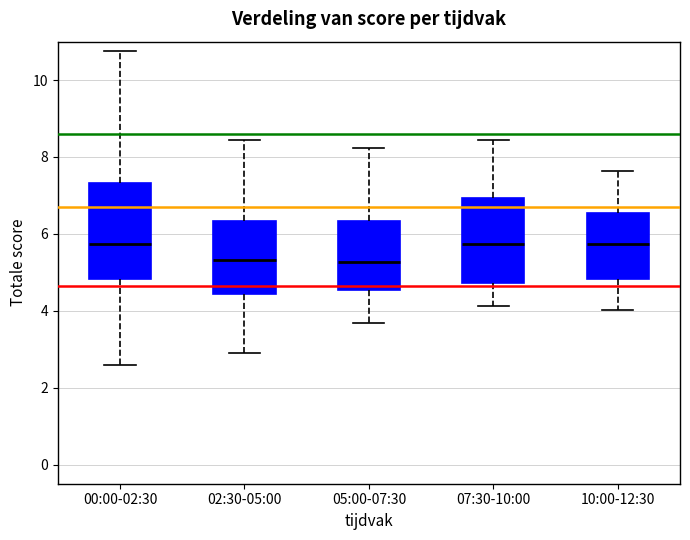

Reading left to right, transcribe this box plot: for each box, give where its median line is, the range the box spans, and where its two whiskers end, as read against the y-axis. The values are not printed on the chart, so give them approximately, as read against the axis.

00:00-02:30: median 5.8, box 4.8 to 7.4, whiskers 2.6 to 10.8
02:30-05:00: median 5.4, box 4.4 to 6.4, whiskers 3.0 to 8.4
05:00-07:30: median 5.2, box 4.6 to 6.4, whiskers 3.6 to 8.2
07:30-10:00: median 5.8, box 4.8 to 7.0, whiskers 4.2 to 8.4
10:00-12:30: median 5.8, box 4.8 to 6.6, whiskers 4.0 to 7.6